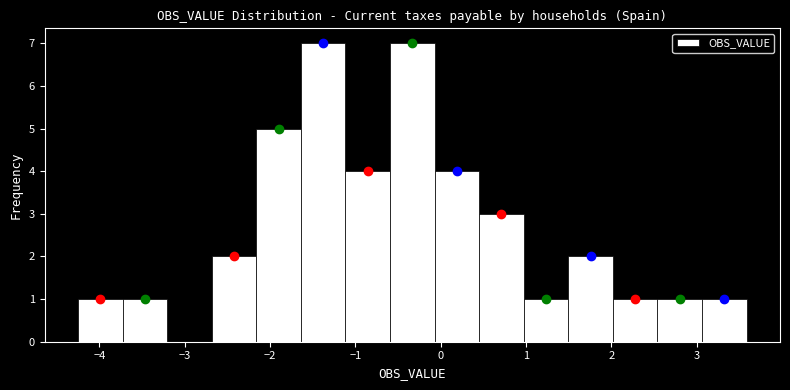

Reading left to right, list every bar in this chart as the range it spans on the x-axis followed by its height. Neither the bar edges nor the heights are printed on the chart, so give them approximately, as read against the axes.

-4.2 to -3.7: 1
-3.7 to -3.2: 1
-3.2 to -2.7: 0
-2.7 to -2.2: 2
-2.2 to -1.6: 5
-1.6 to -1.1: 7
-1.1 to -0.6: 4
-0.6 to -0.1: 7
-0.1 to 0.5: 4
0.5 to 1.0: 3
1.0 to 1.5: 1
1.5 to 2.0: 2
2.0 to 2.5: 1
2.5 to 3.1: 1
3.1 to 3.6: 1